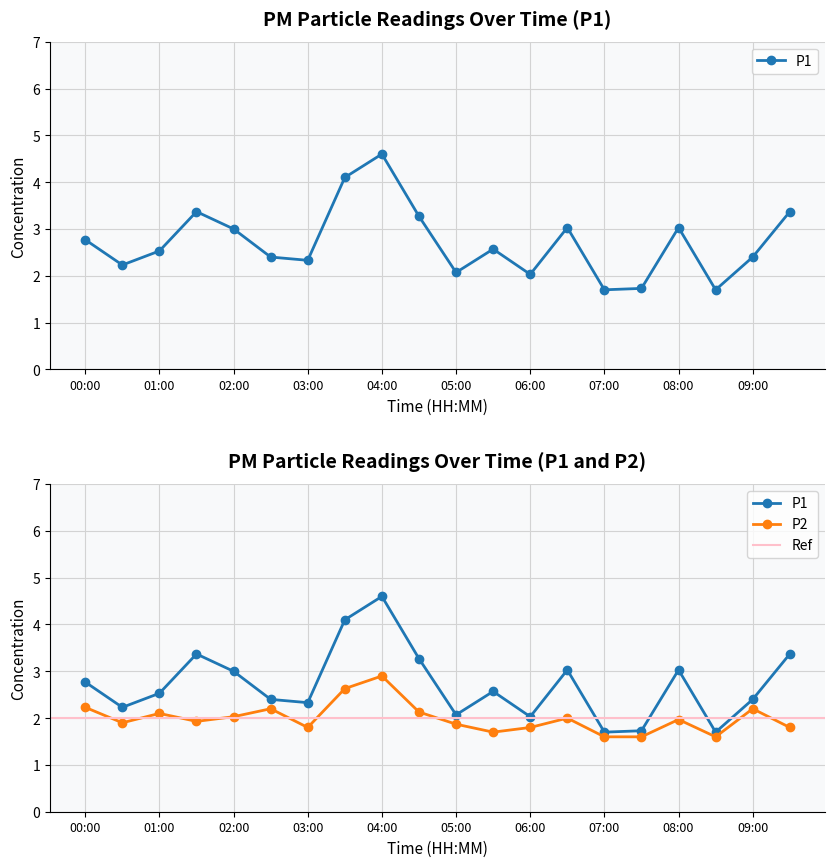

What is the label of the 13th point from the left?

06:00